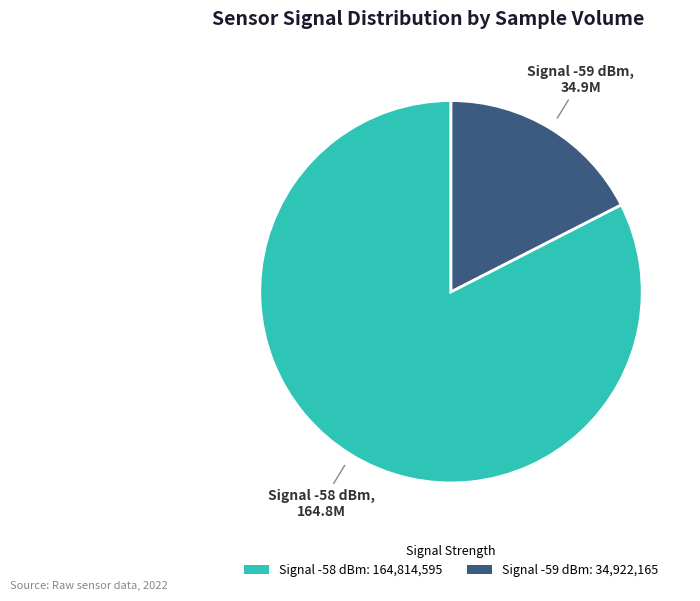

Do Signal -58 dBm: 164,814,595 and Signal -59 dBm: 34,922,165 together represent more than half of the pie?

Yes